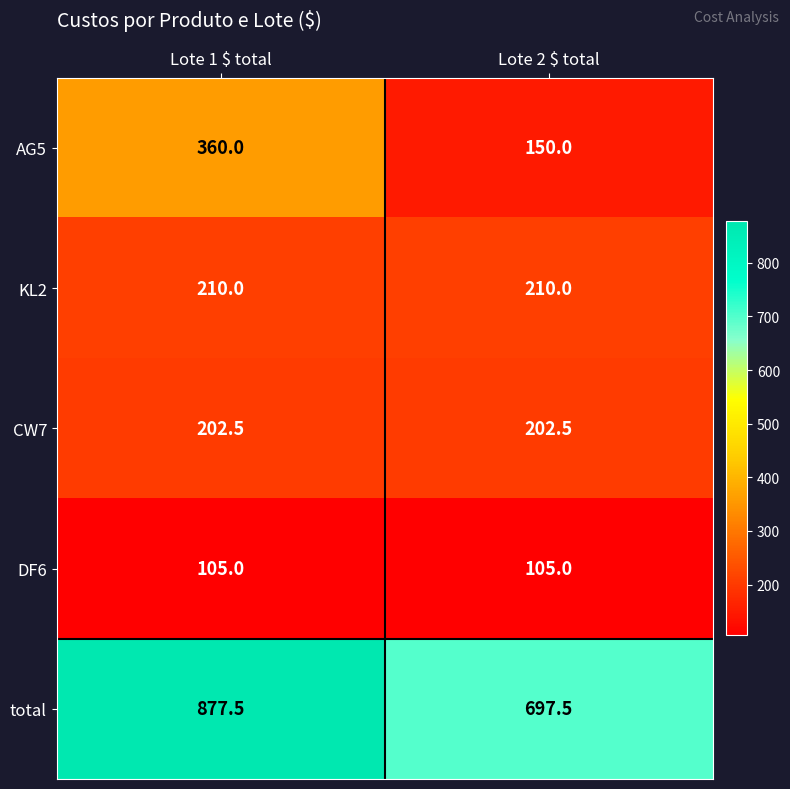

What is the difference between the maximum and minimum values in the total series?

180.0